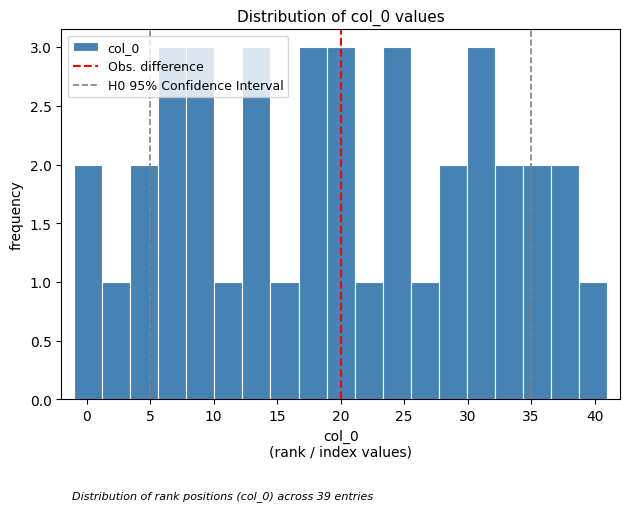

Reading left to right, transcribe this chart: for each bar, give the range it covers on the x-axis and its height. Neither the bar edges nor the heights are printed on the chart, so give them approximately, as read against the axes.

-1.0 to 1.0: 2
1.0 to 3.5: 1
3.5 to 5.5: 2
5.5 to 8.0: 3
8.0 to 10.0: 3
10.0 to 12.5: 1
12.5 to 14.5: 3
14.5 to 16.5: 1
16.5 to 19.0: 3
19.0 to 21.0: 3
21.0 to 23.5: 1
23.5 to 25.5: 3
25.5 to 27.5: 1
27.5 to 30.0: 2
30.0 to 32.0: 3
32.0 to 34.5: 2
34.5 to 36.5: 2
36.5 to 39.0: 2
39.0 to 41.0: 1